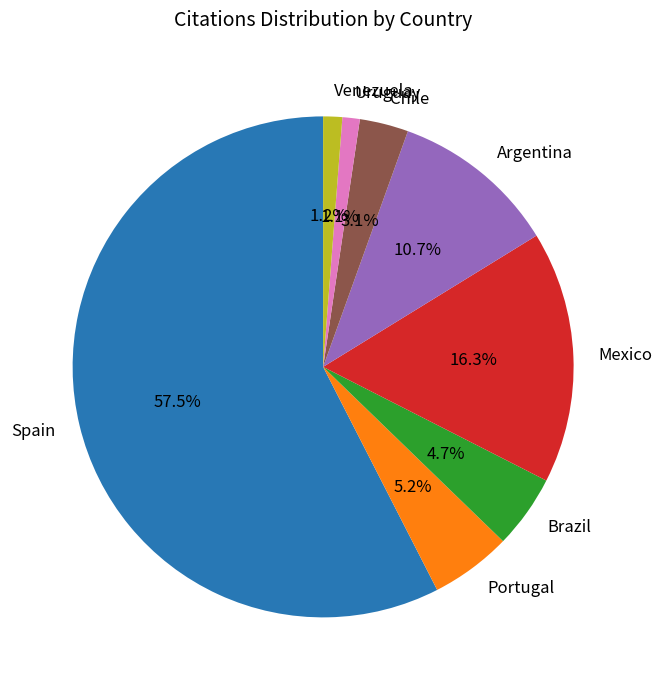

How many segments does this pie chart have?

8